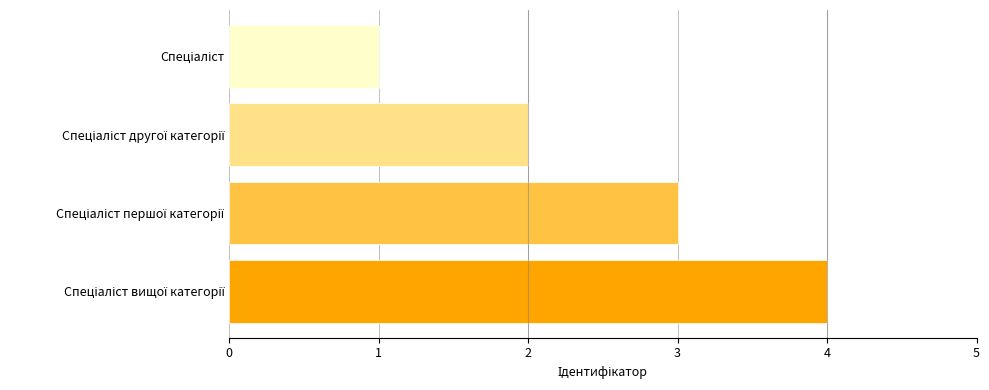

What is the maximum value shown in the chart?

4